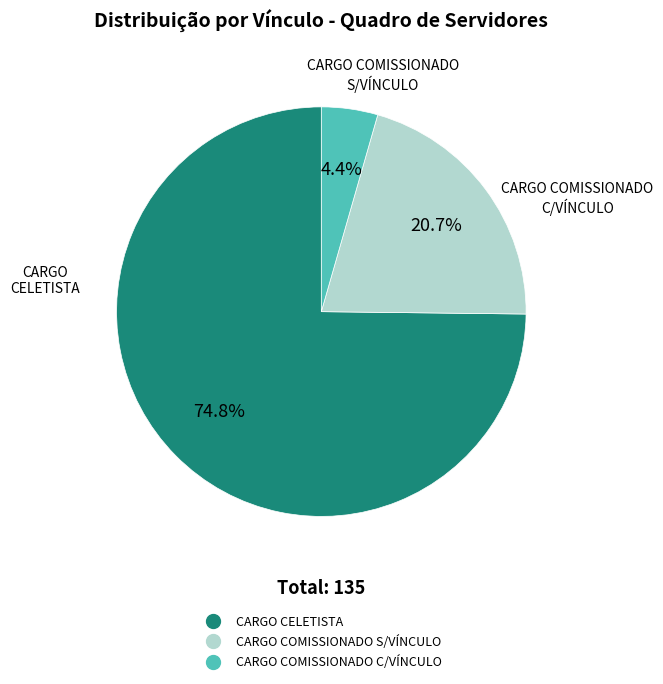

What is the total percentage of CARGO CELETISTA and CARGO COMISSIONADO C/VÍNCULO?

79.3%